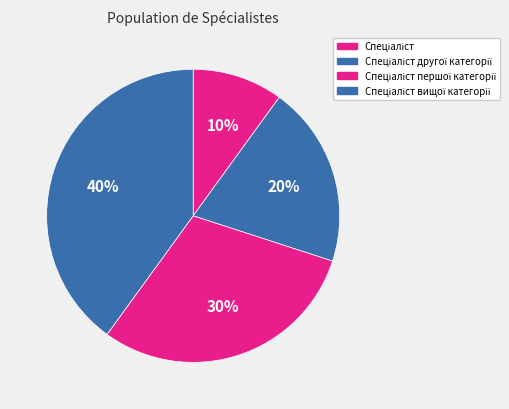

Count the number of slices in the pie.

4